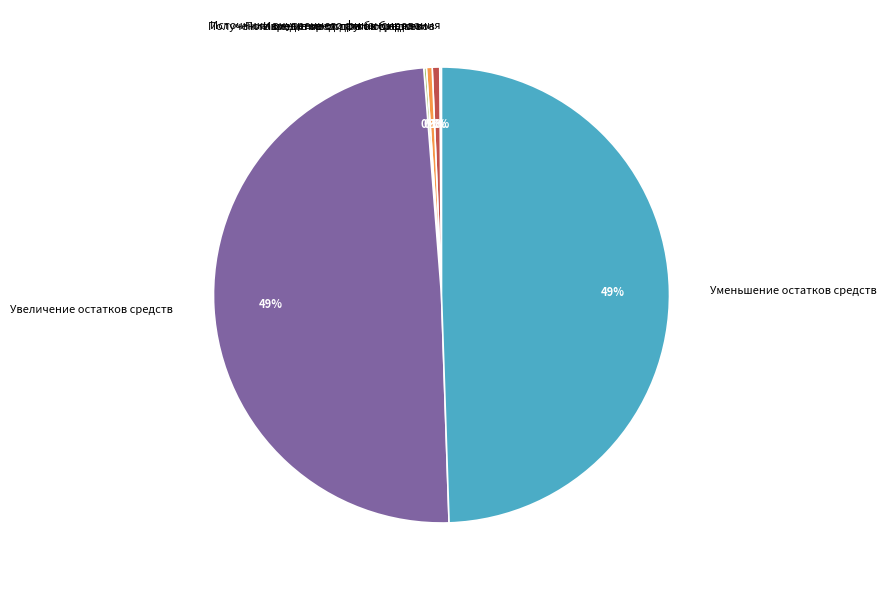

The Получение кредитов от других бюджетов slice represents 9% of the pie. True or false?

False